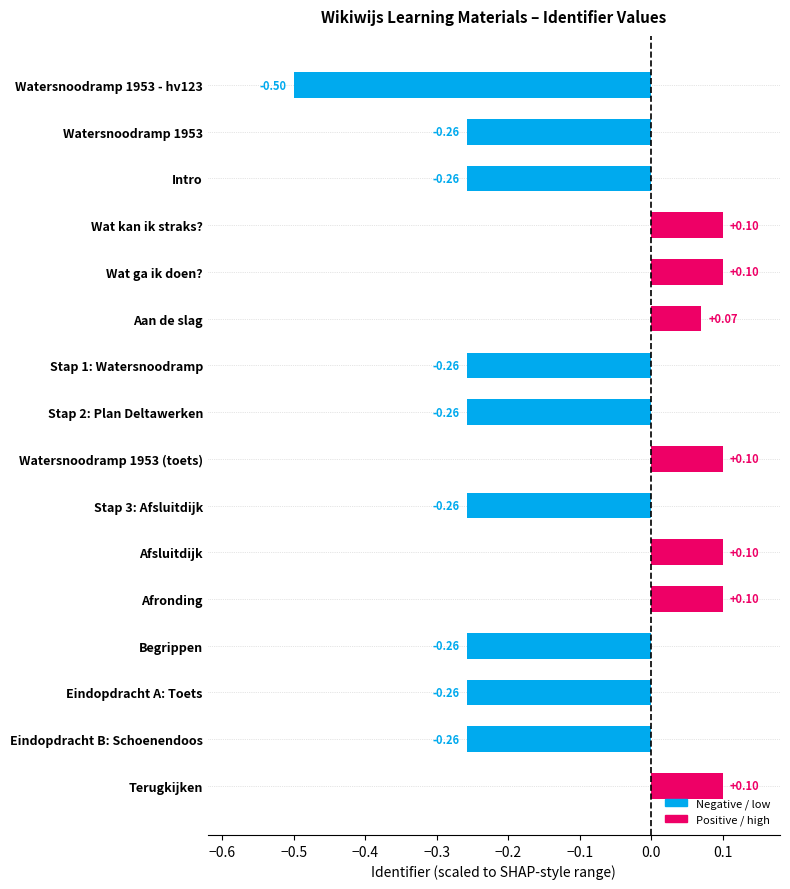

What is the label of the 15th bar from the top?

Eindopdracht B: Schoenendoos